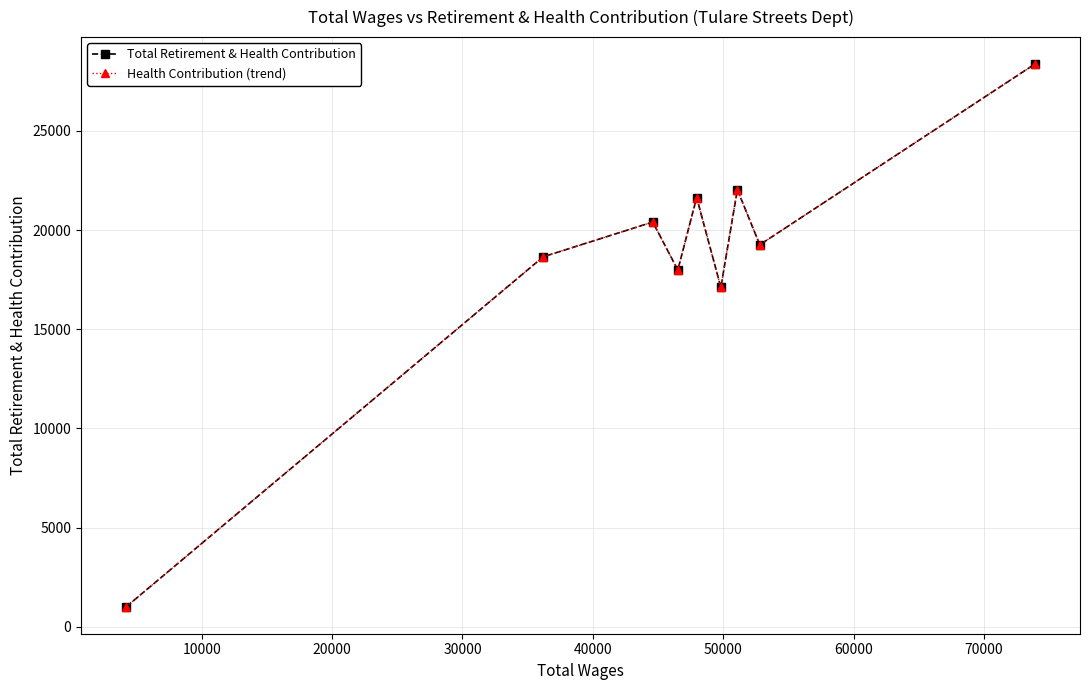

True or false: Total Retirement & Health Contribution and Health Contribution (trend) intersect in this chart.

False